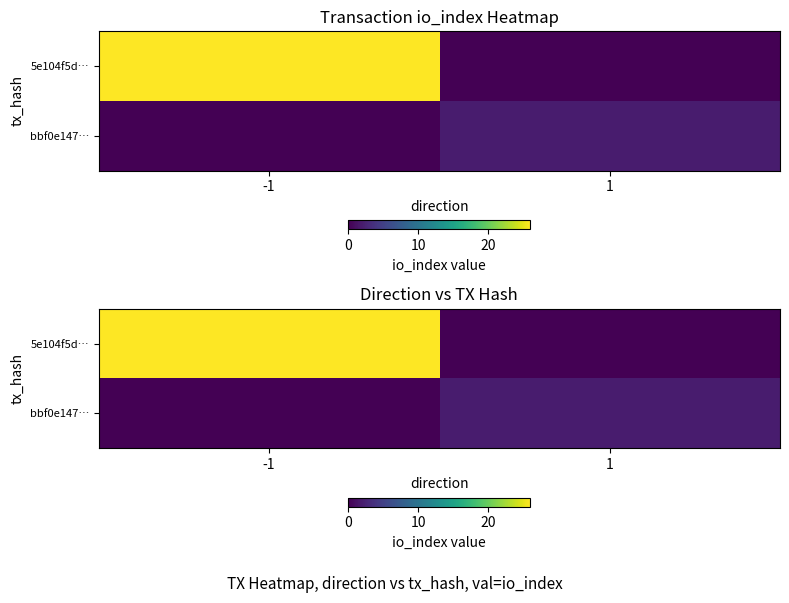

How many 5e104f5d… values are between 0 and 26?

2